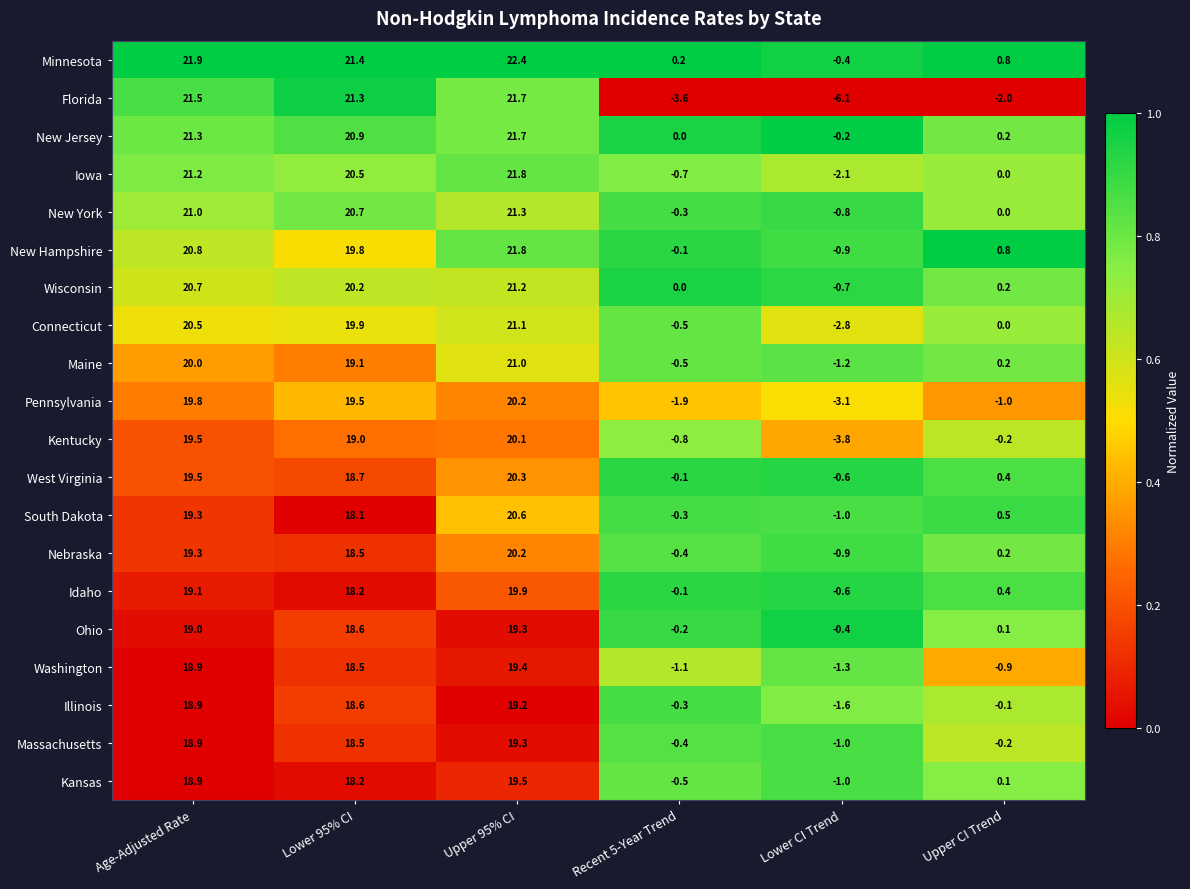

Is it true that Pennsylvania equals 19.5 at Lower 95% CI?

True